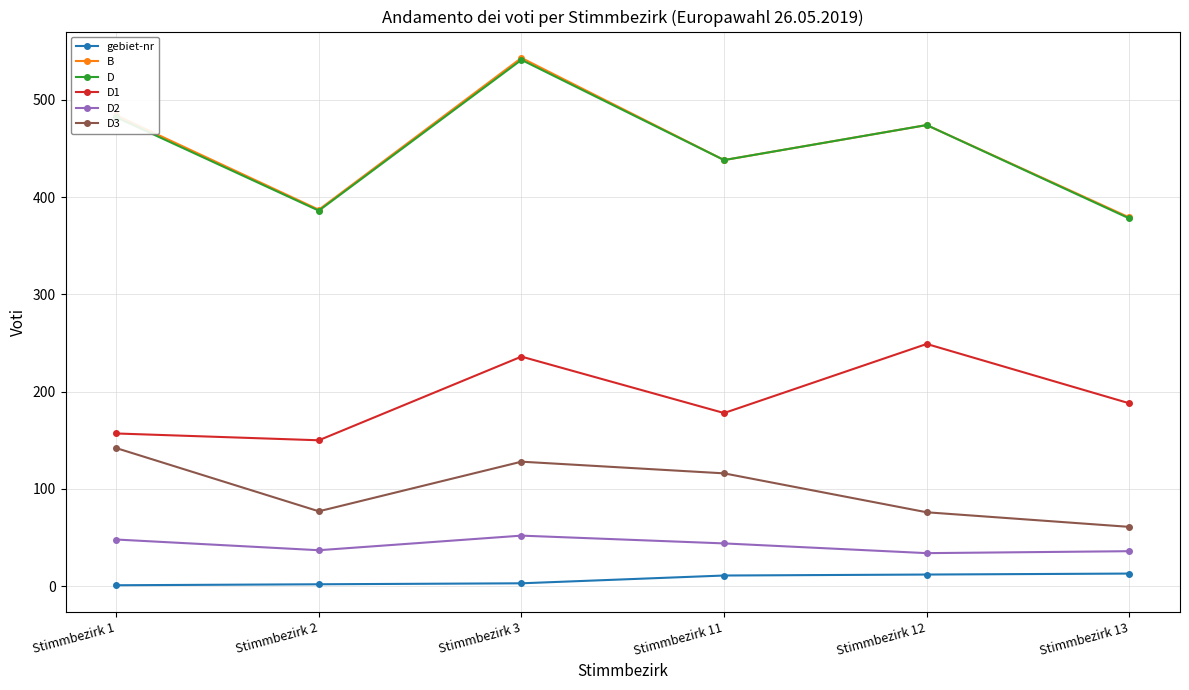

Which series has the widest spread of values?

B